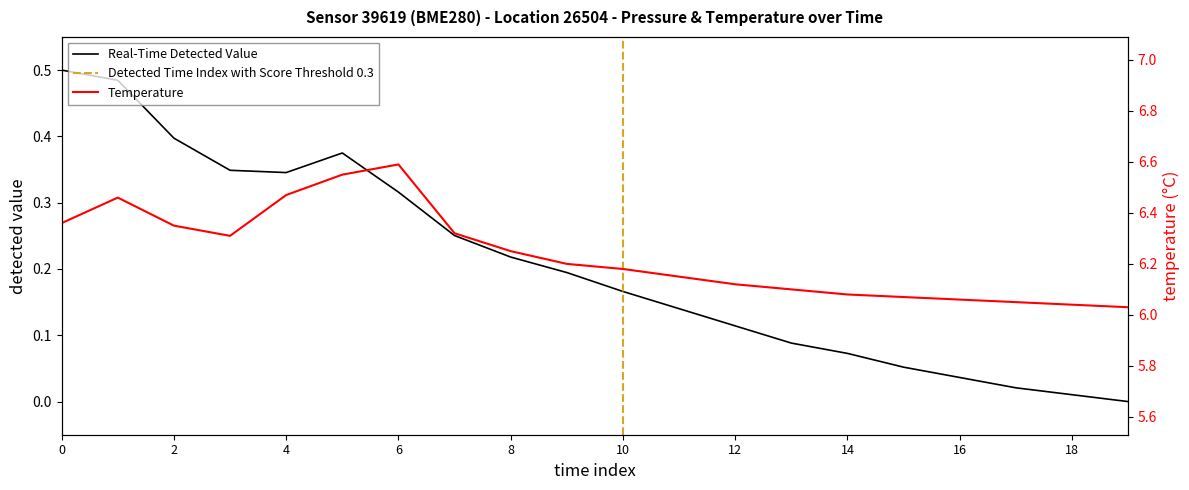

The value of Real-Time Detected Value at 10 is 0.1. True or false?

False